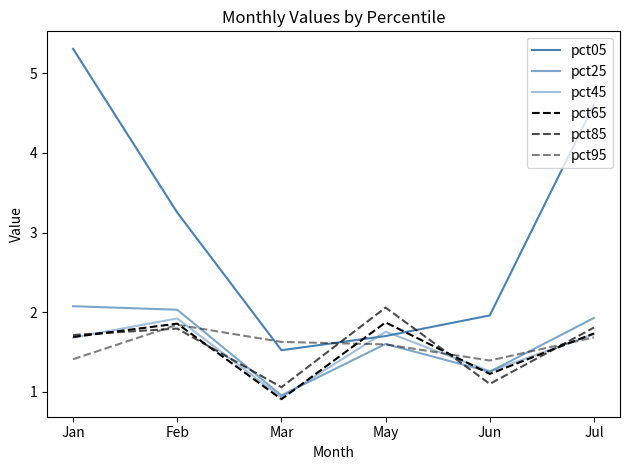

What is the label of the 1st point from the left?

Jan